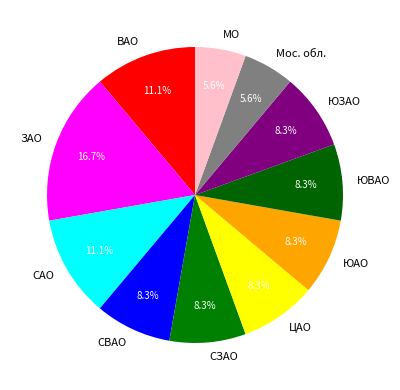

To the nearest percent, what is the difference between the largest and smallest slice percentages?

11%